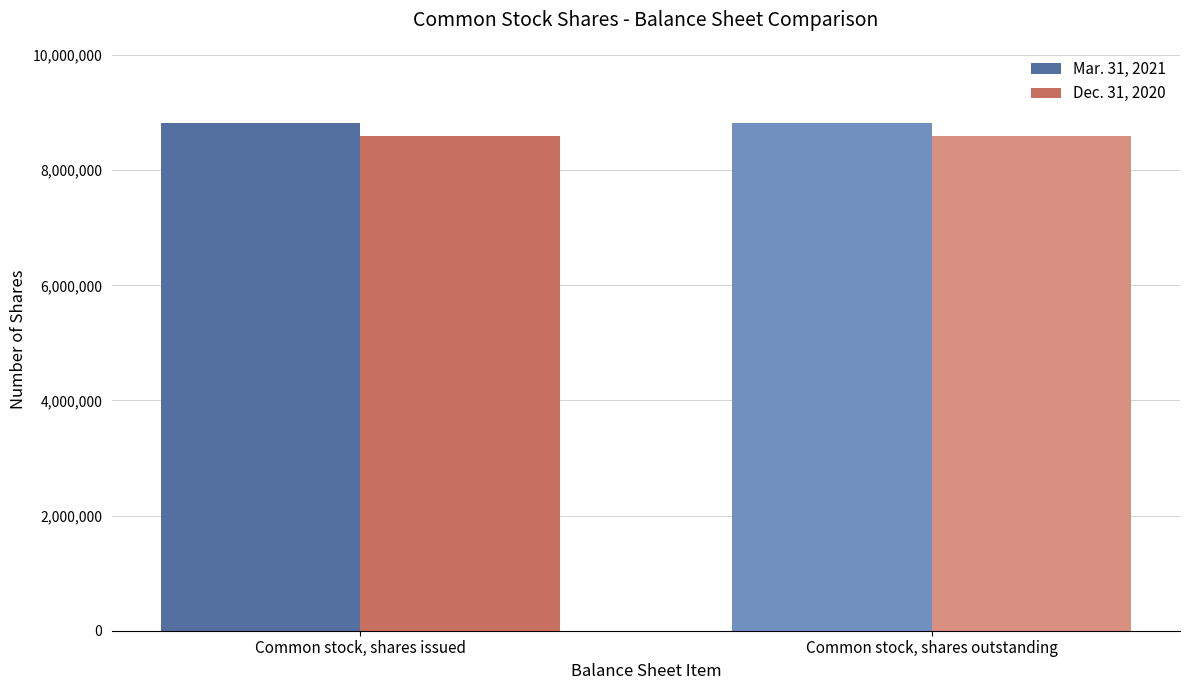

What is the smallest value displayed?

8596189